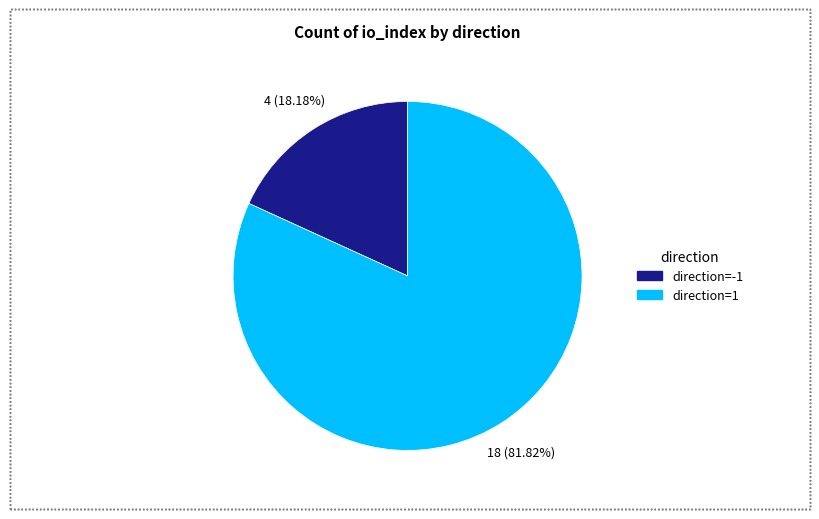

Is the sum of direction=1 and direction=-1 greater than half?

Yes